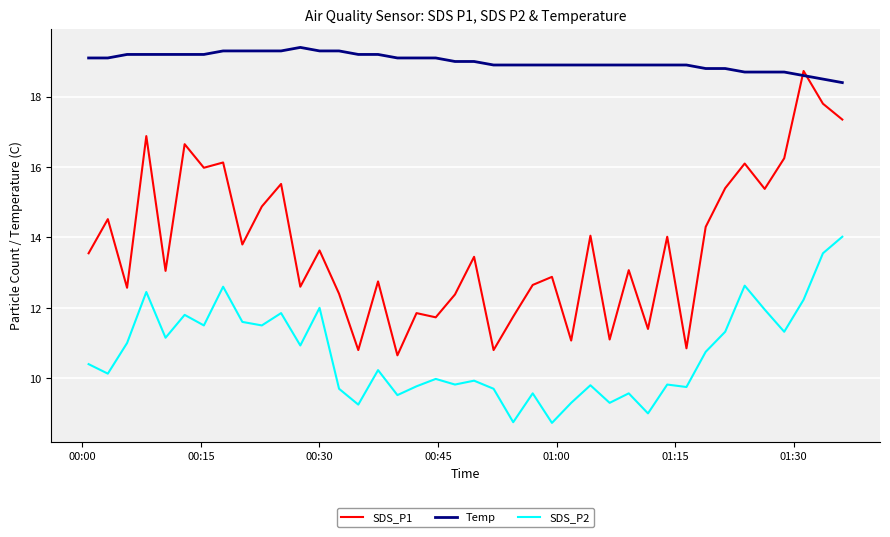

What is the minimum value shown in the chart?

8.7